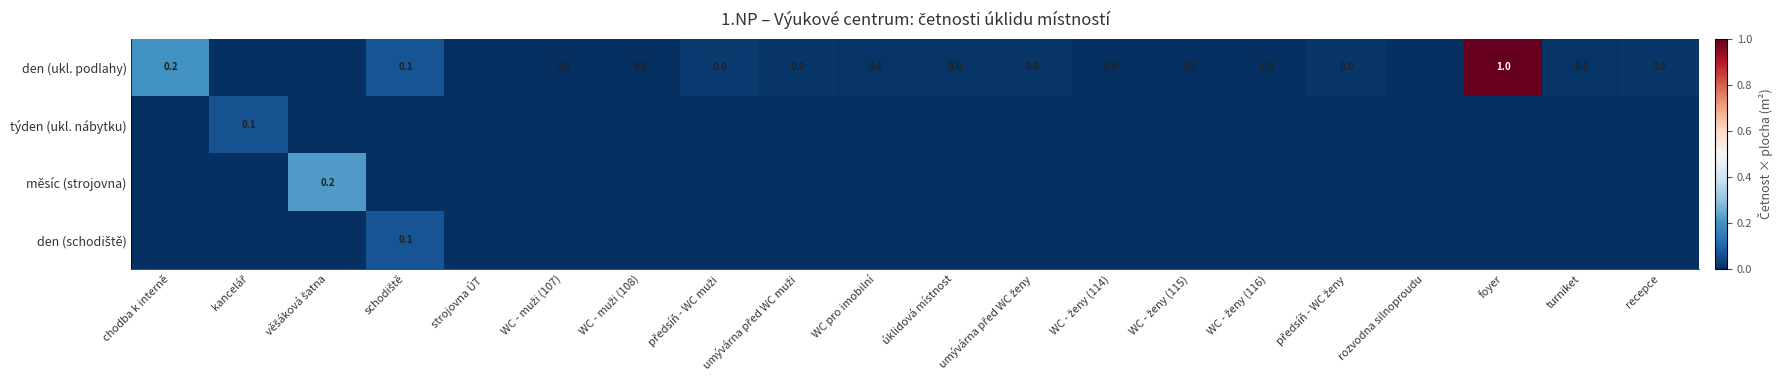

Is the value of měsíc (strojovna) at WC pro imobilní greater than the value of den (schodiště) at foyer?

No